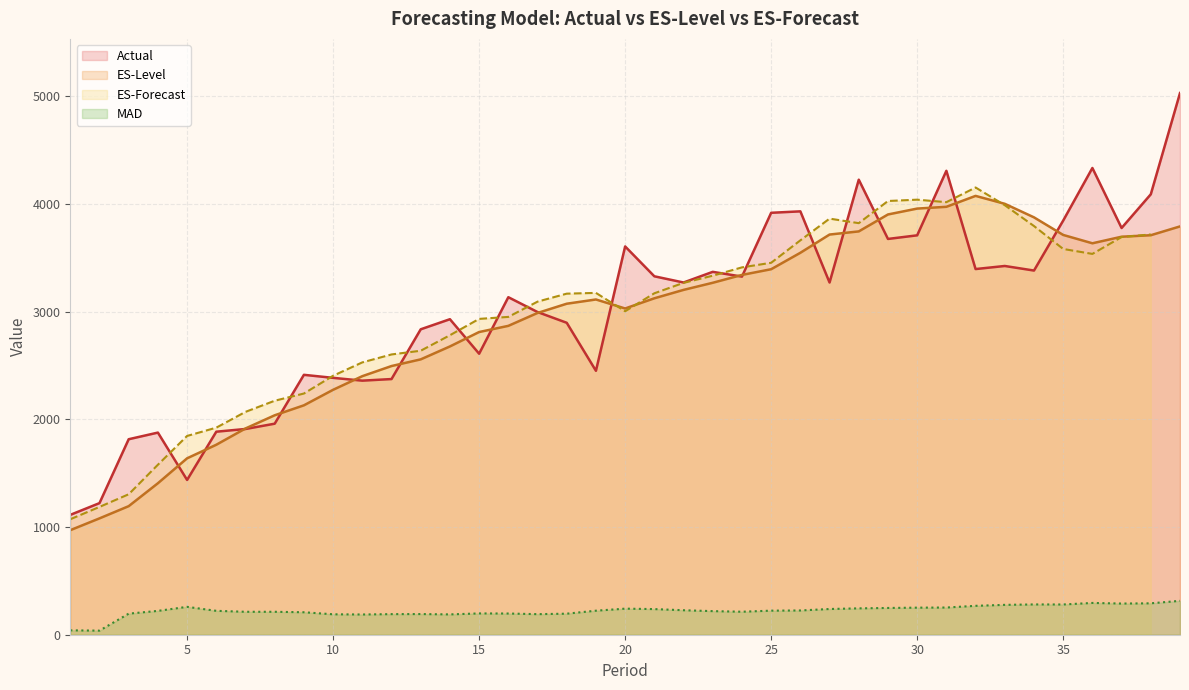

What is the approximate value of MAD at 26?

225.4